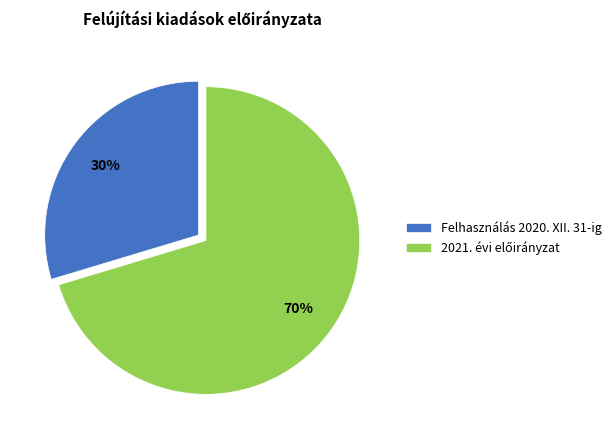

To the nearest percent, what is the average slice percentage?

50%